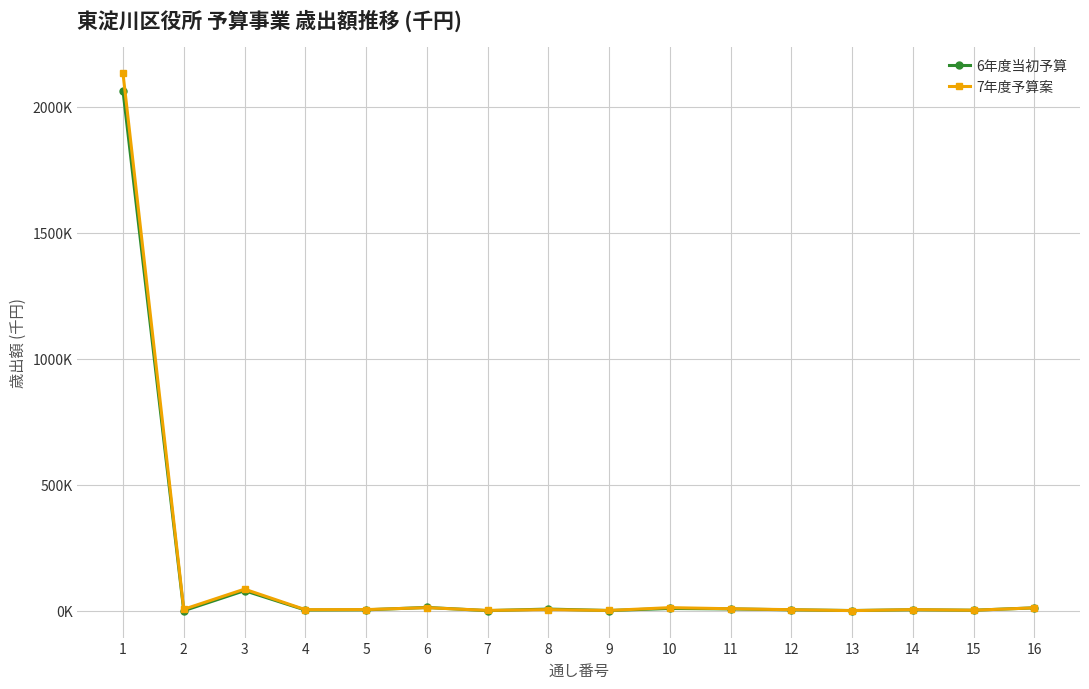

What is the greatest value displayed?

2132598